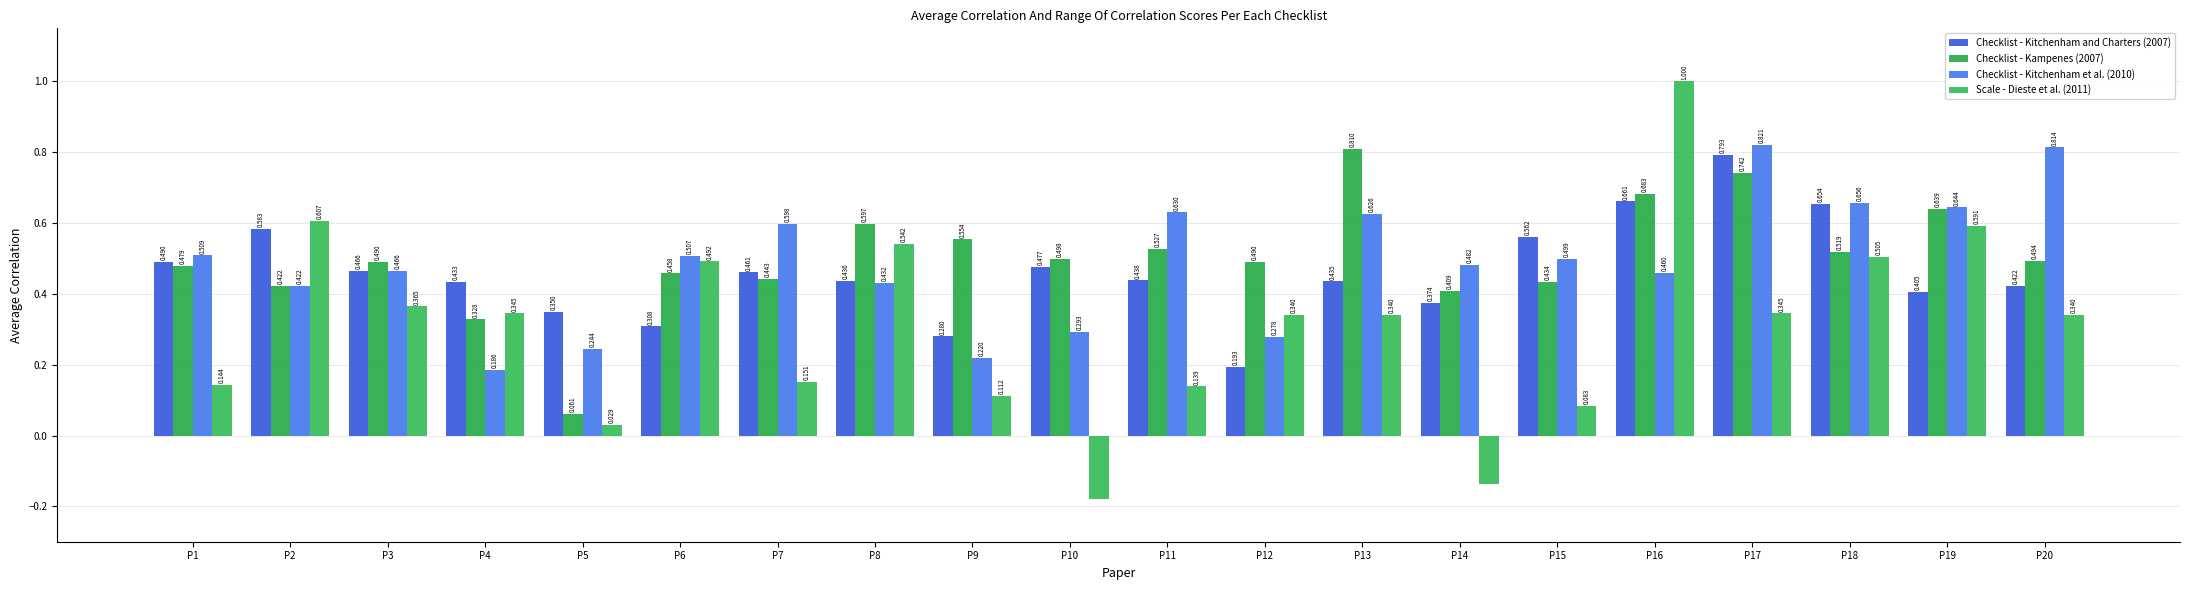

The value of Scale - Dieste et al. (2011) at P5 is 0.0. True or false?

False